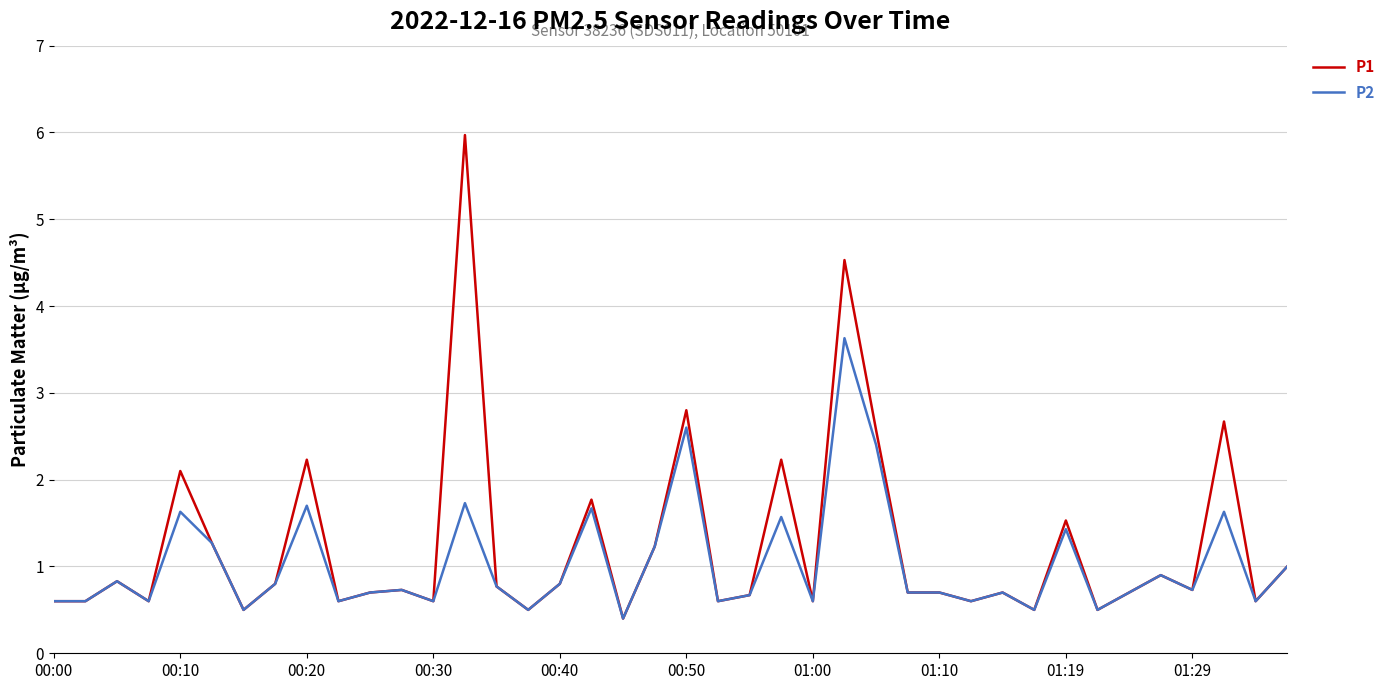

Rank the series by their average value, from highest to lowest.

P1, P2